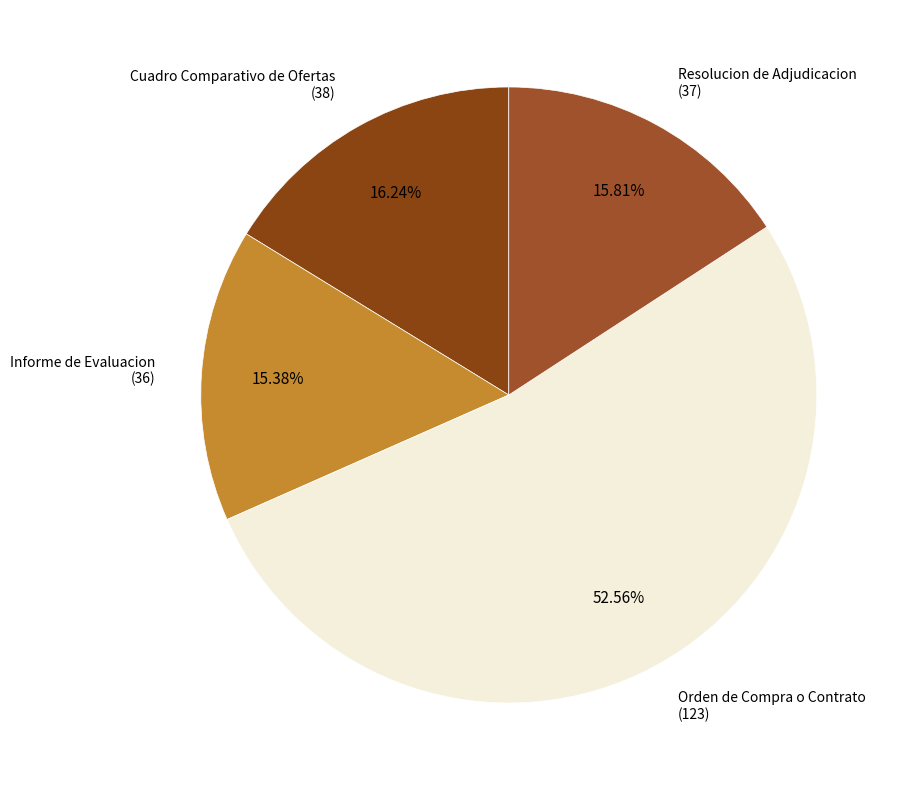

To the nearest percent, what is the average slice percentage?

25%